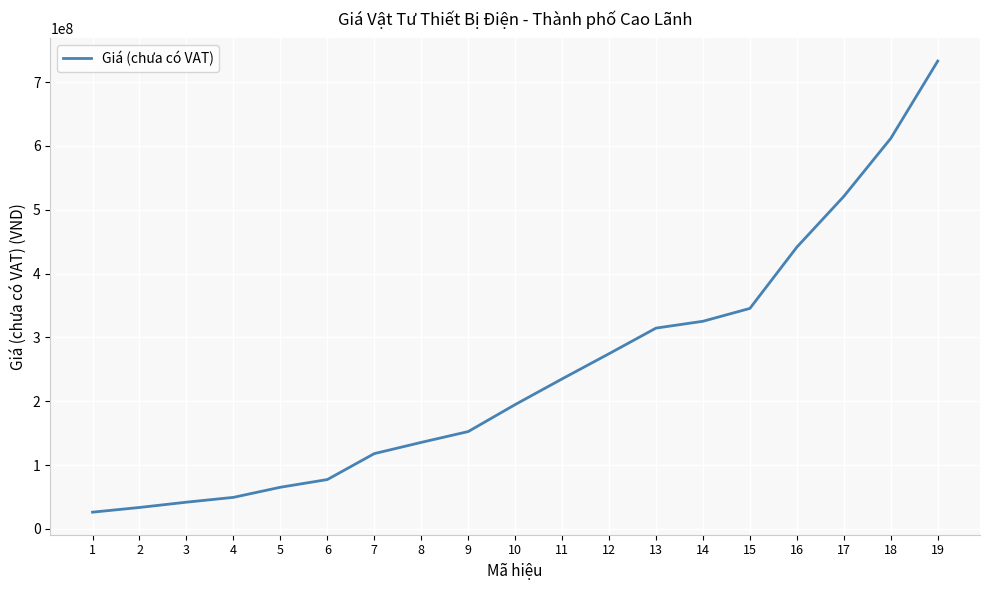

Reading left to right, list all the values displayed in this chart.

26198000	33555000	41848000	49389000	65225000	77287000	117917000	135524000	152474000	194741000	235015000	274496000	314602000	325315000	345464000	441527000	521004000	611919000	733029000